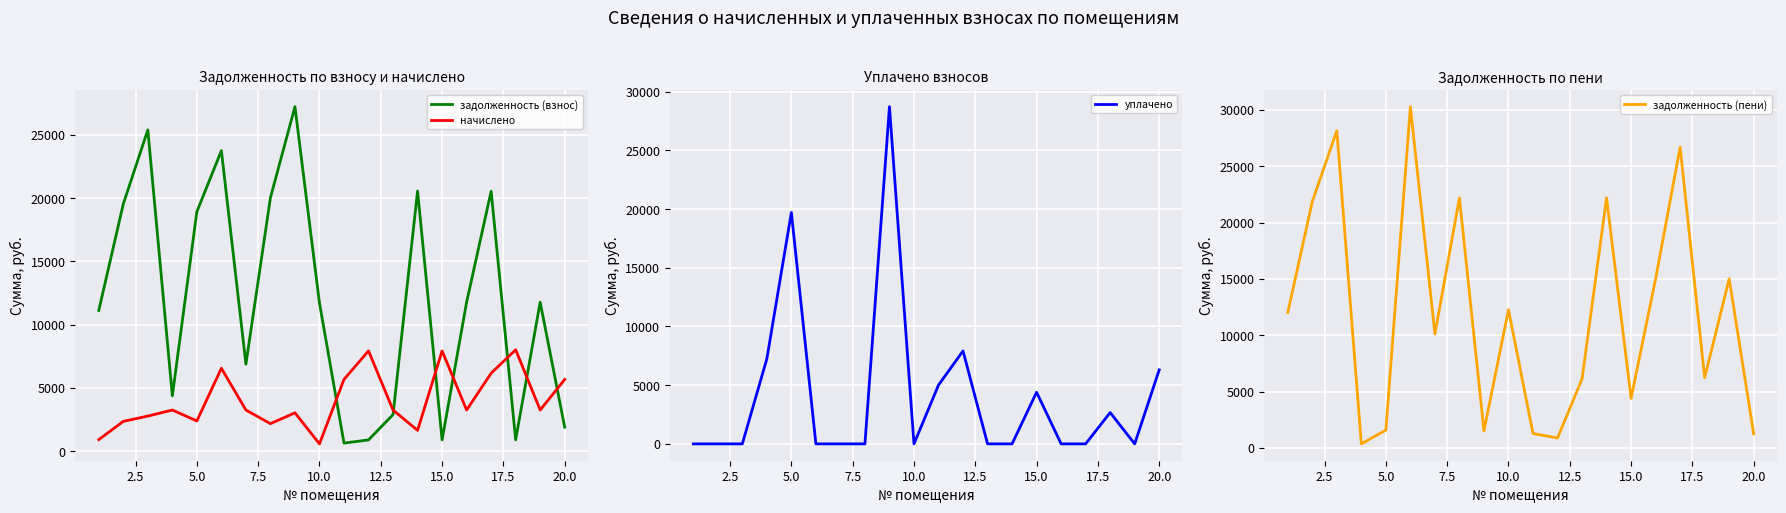

Does the chart display data point markers on the line(s)?

No